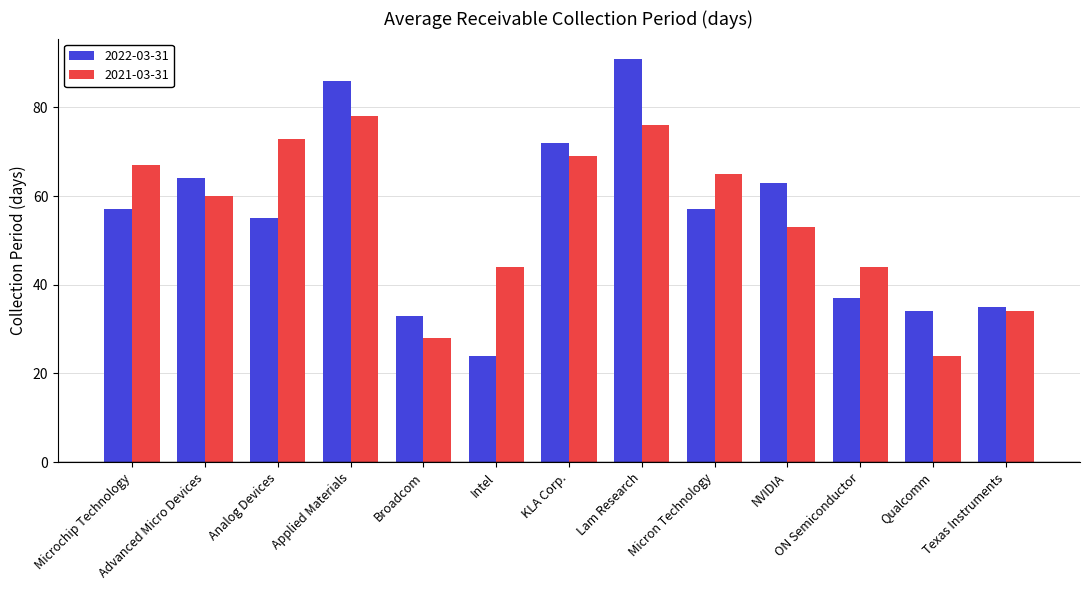

What value does the 2021-03-31 series have at Micron Technology, to the nearest 5?

65